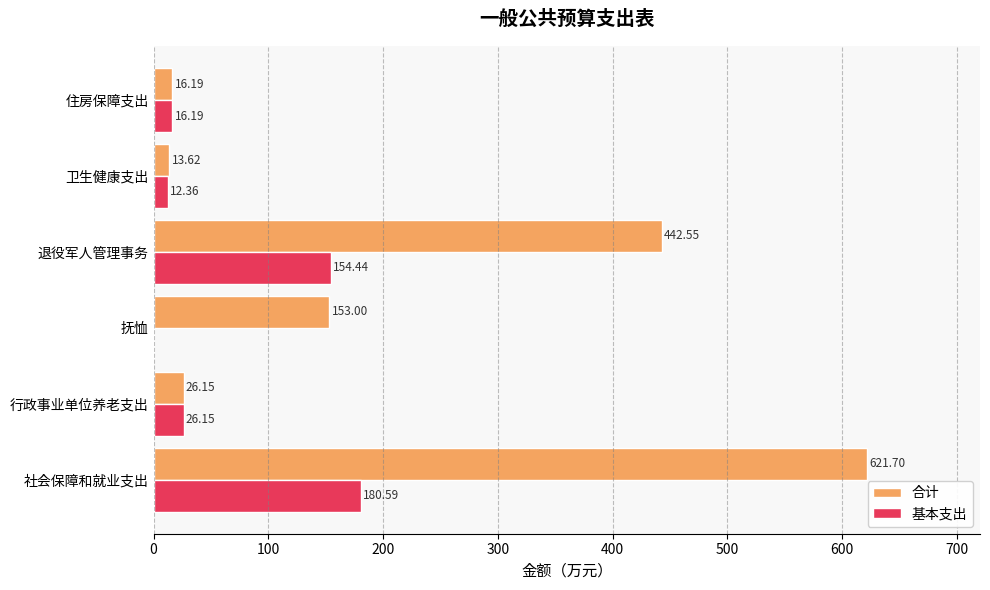

Is the value of 基本支出 at 抚恤 greater than the value of 合计 at 社会保障和就业支出?

No